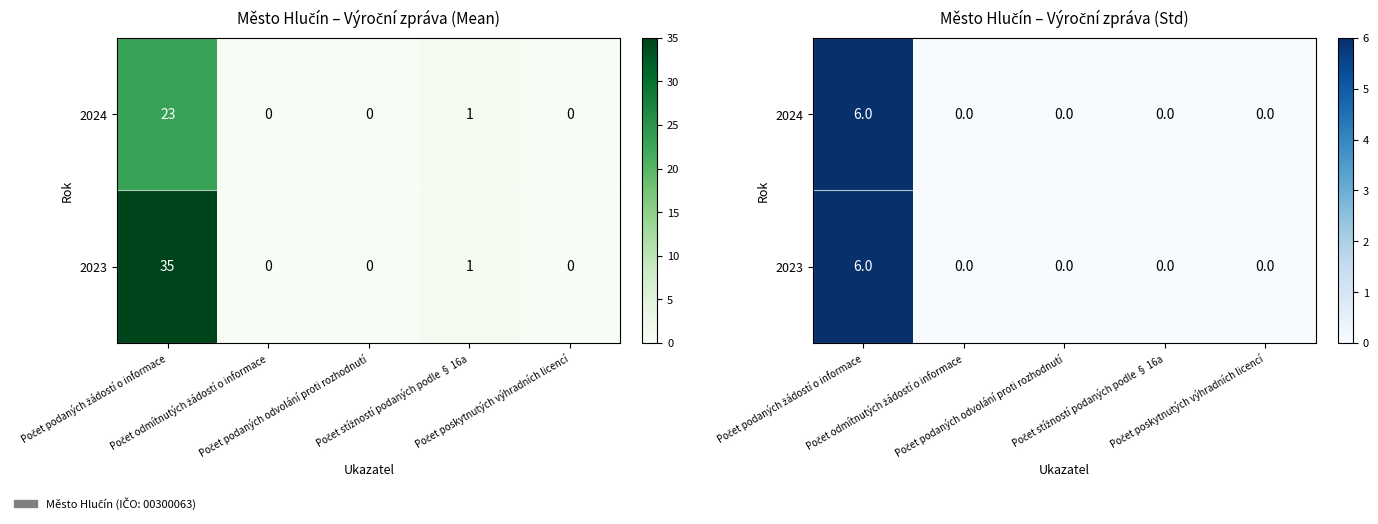

How many series are shown in this chart?

2